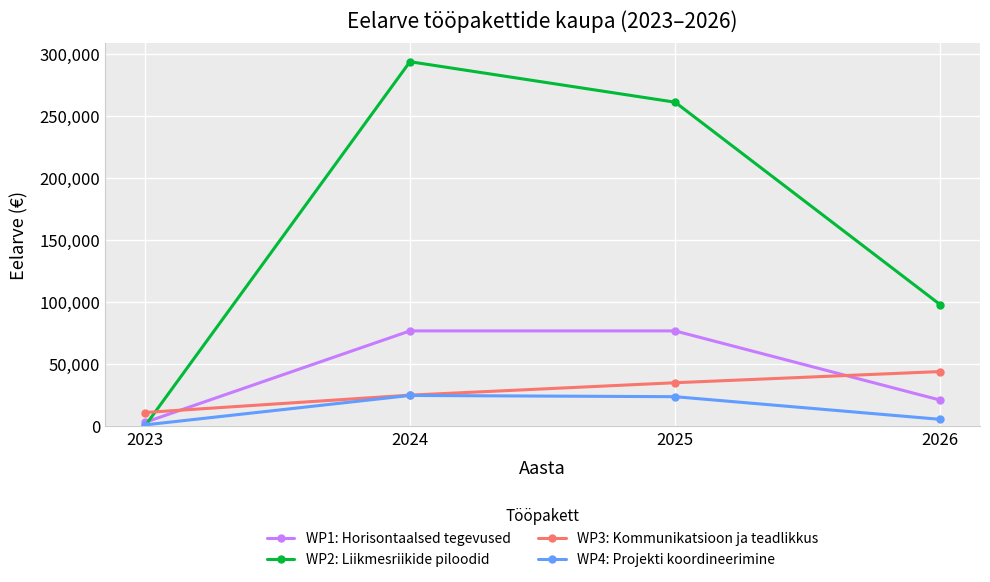

At how many categories does at least one series exceed 236202?

2